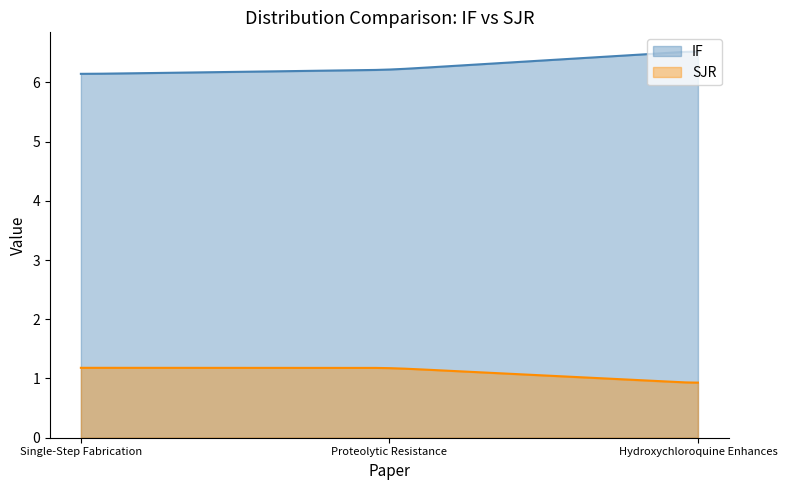

What is the total value across all series at Proteolytic Resistance?

7.4